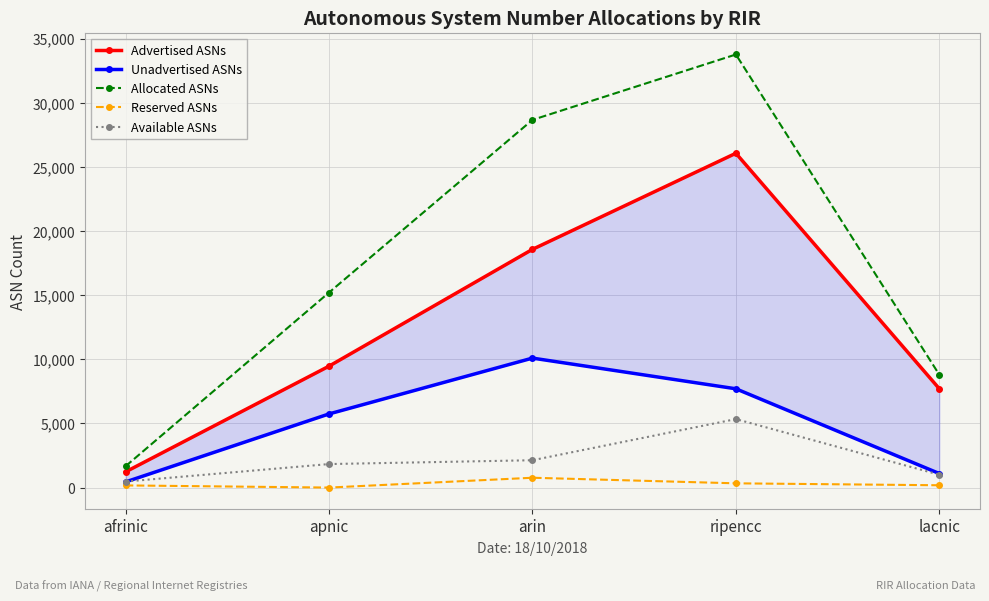

What is the difference between the maximum and minimum values in the Unadvertised ASNs series?

9657